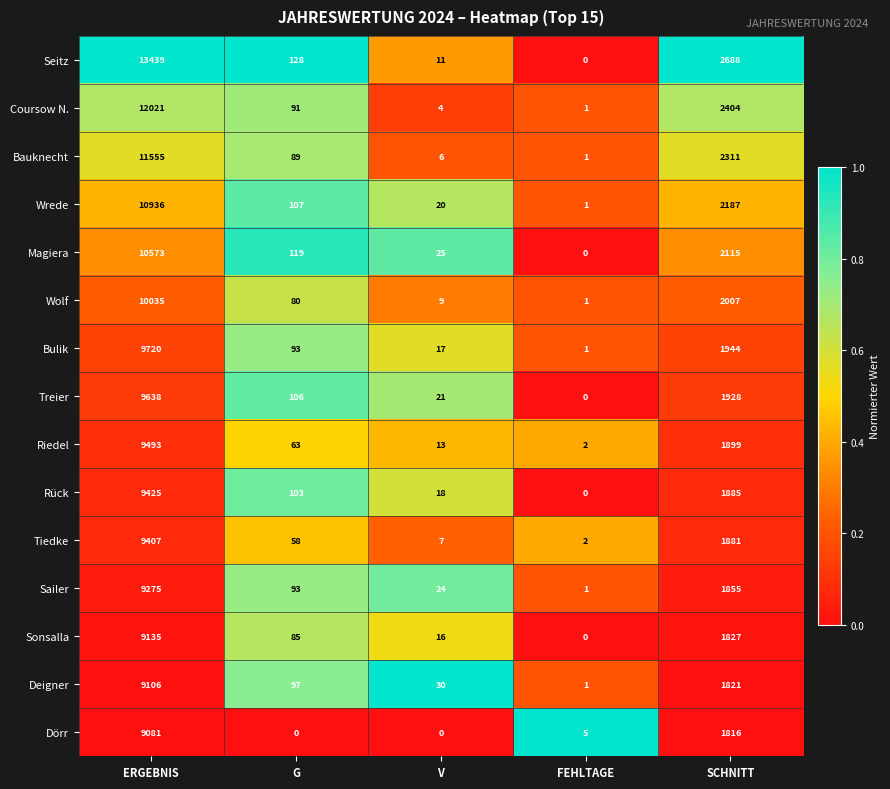

What is the average value of the Wrede series?

2650